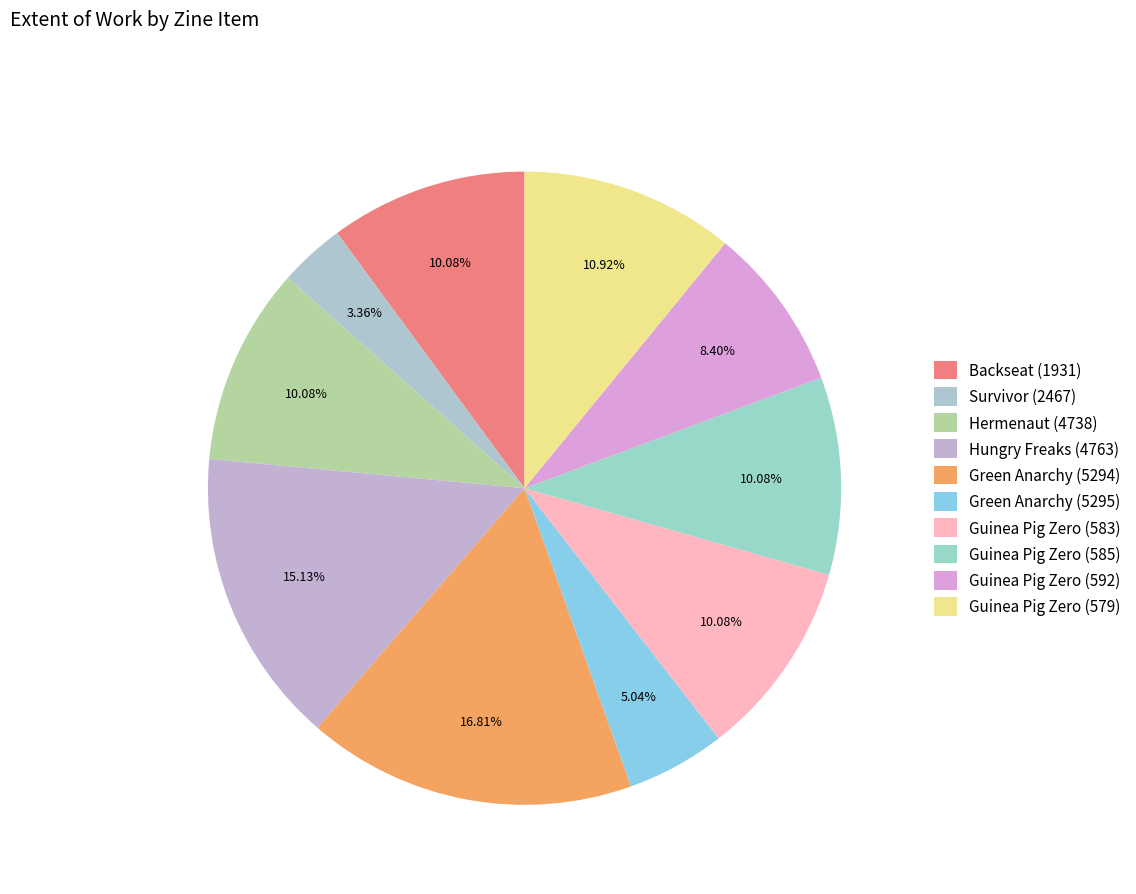

Which category has the smallest portion of the pie?

Survivor (2467)